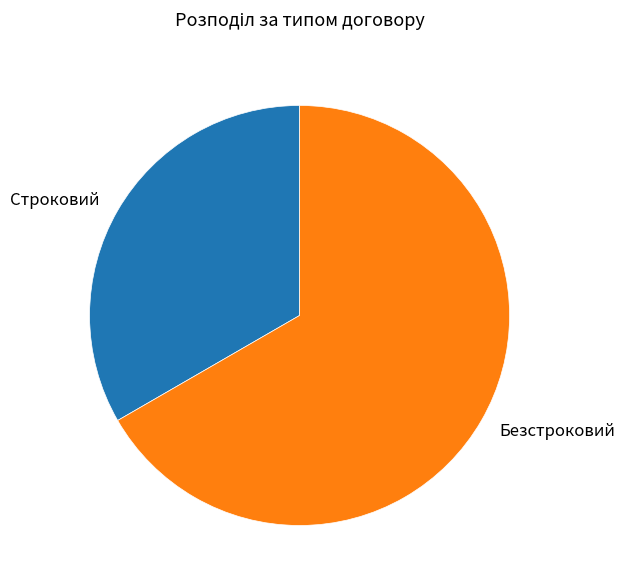

Which slice is the smallest?

Строковий